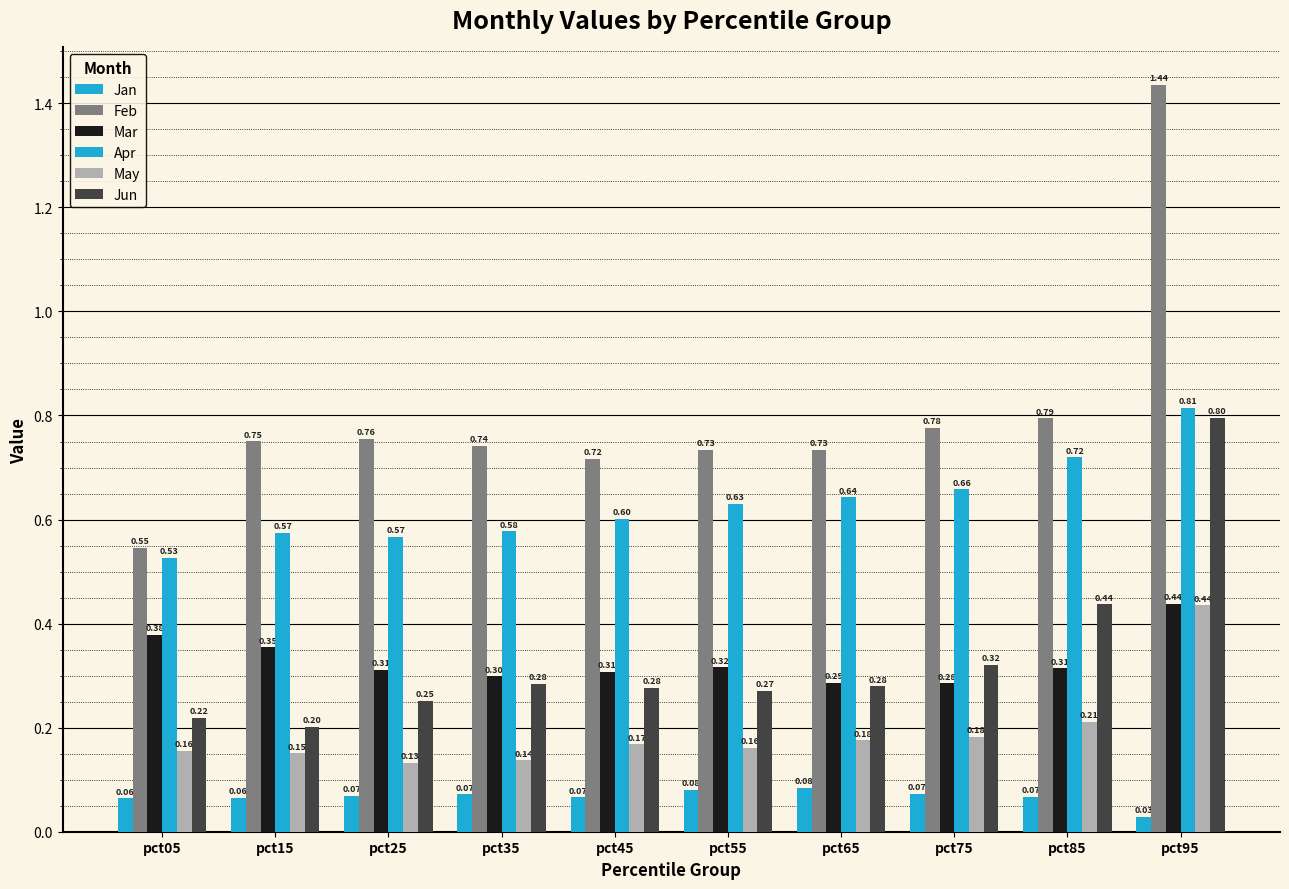

Rank the series at pct75 from highest to lowest value.

Feb, Apr, Jun, Mar, May, Jan